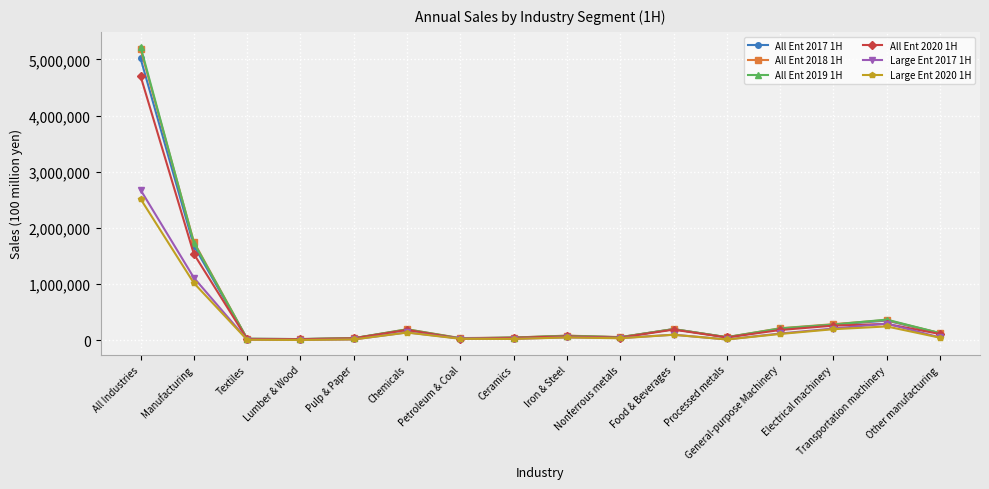

Read the All Ent 2020 1H value at Pulp & Paper, to the nearest 50.

34350